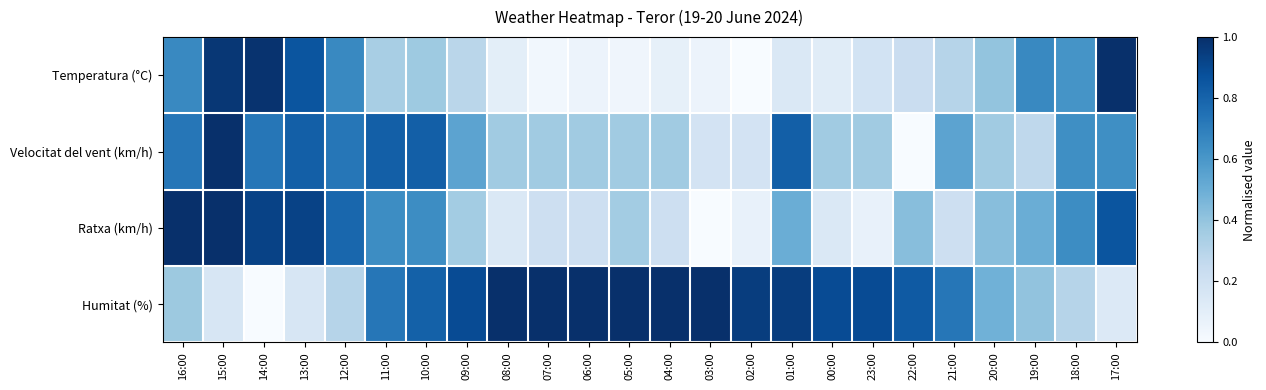

Reading left to right, what are all the values shown in this chart?

Temperatura (°C): 16:00=0.7	15:00=1.0	14:00=1.0	13:00=0.9	12:00=0.7	11:00=0.3	10:00=0.4	09:00=0.3	08:00=0.1	07:00=0.0	06:00=0.1	05:00=0.0	04:00=0.1	03:00=0.1	02:00=0.0	01:00=0.1	00:00=0.1	23:00=0.2	22:00=0.2	21:00=0.3	20:00=0.4	19:00=0.7	18:00=0.6	17:00=1.0
Velocitat del vent (km/h): 16:00=0.7	15:00=1.0	14:00=0.7	13:00=0.8	12:00=0.7	11:00=0.8	10:00=0.8	09:00=0.5	08:00=0.4	07:00=0.4	06:00=0.4	05:00=0.4	04:00=0.4	03:00=0.2	02:00=0.2	01:00=0.8	00:00=0.4	23:00=0.4	22:00=0.0	21:00=0.5	20:00=0.4	19:00=0.3	18:00=0.6	17:00=0.6
Ratxa (km/h): 16:00=1.0	15:00=1.0	14:00=0.9	13:00=0.9	12:00=0.8	11:00=0.6	10:00=0.6	09:00=0.4	08:00=0.1	07:00=0.2	06:00=0.2	05:00=0.4	04:00=0.2	03:00=0.0	02:00=0.1	01:00=0.5	00:00=0.1	23:00=0.1	22:00=0.4	21:00=0.2	20:00=0.4	19:00=0.5	18:00=0.6	17:00=0.9
Humitat (%): 16:00=0.4	15:00=0.2	14:00=0.0	13:00=0.2	12:00=0.3	11:00=0.7	10:00=0.8	09:00=0.9	08:00=1.0	07:00=1.0	06:00=1.0	05:00=1.0	04:00=1.0	03:00=1.0	02:00=0.9	01:00=0.9	00:00=0.9	23:00=0.9	22:00=0.8	21:00=0.7	20:00=0.5	19:00=0.4	18:00=0.3	17:00=0.1